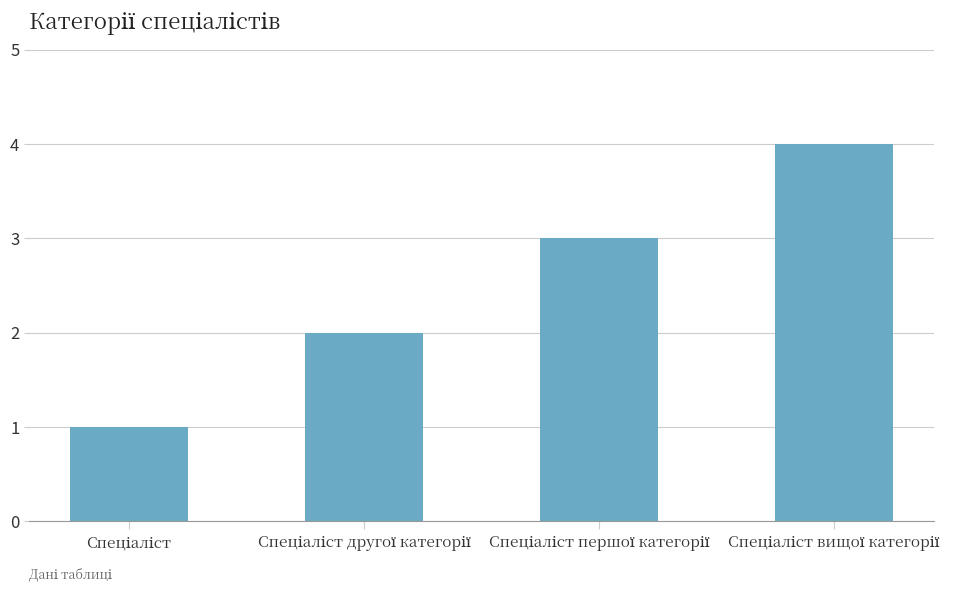

What is the maximum value shown in the chart?

4